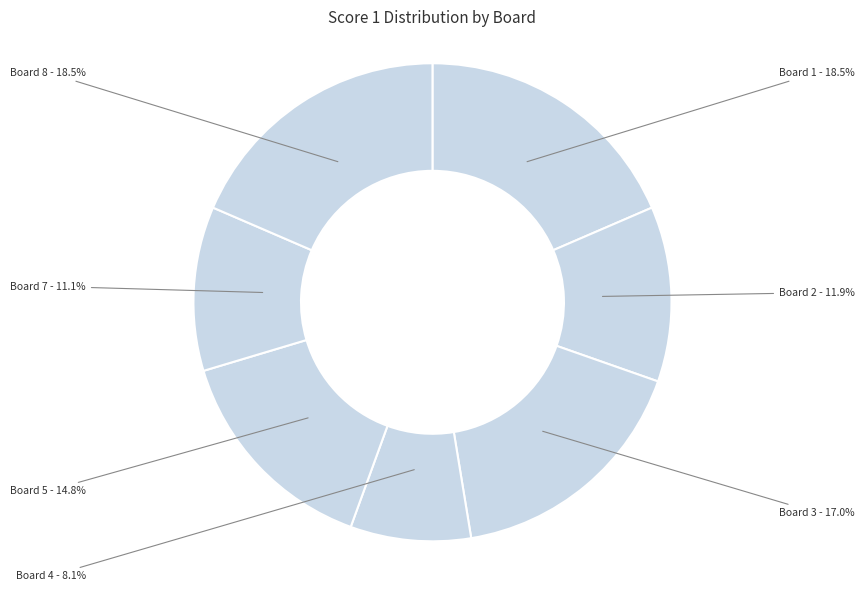

What percentage is the Board 7 slice, to the nearest percent?

11%